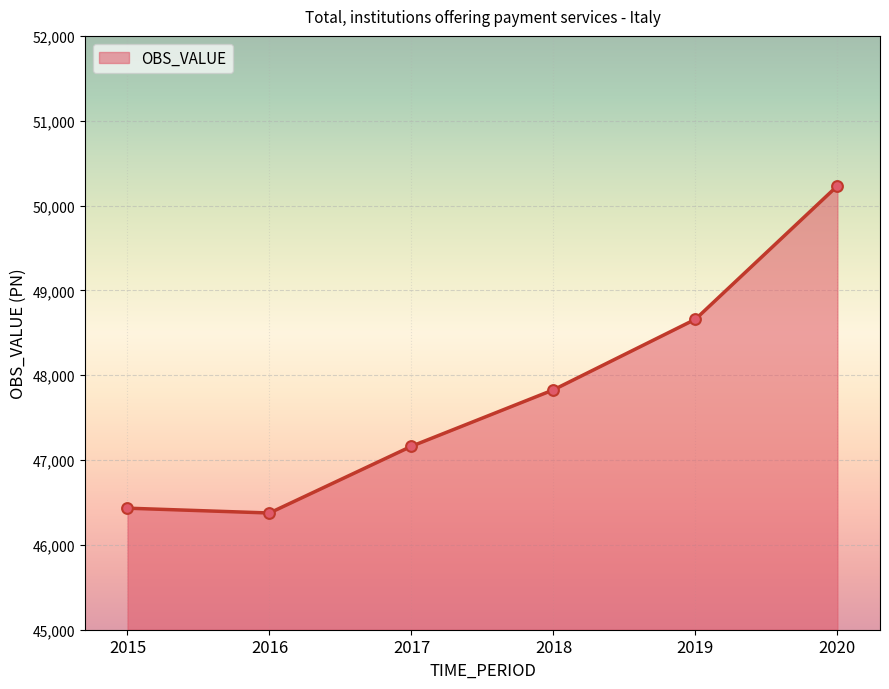

Between 2016 and 2019, which is larger?

2019